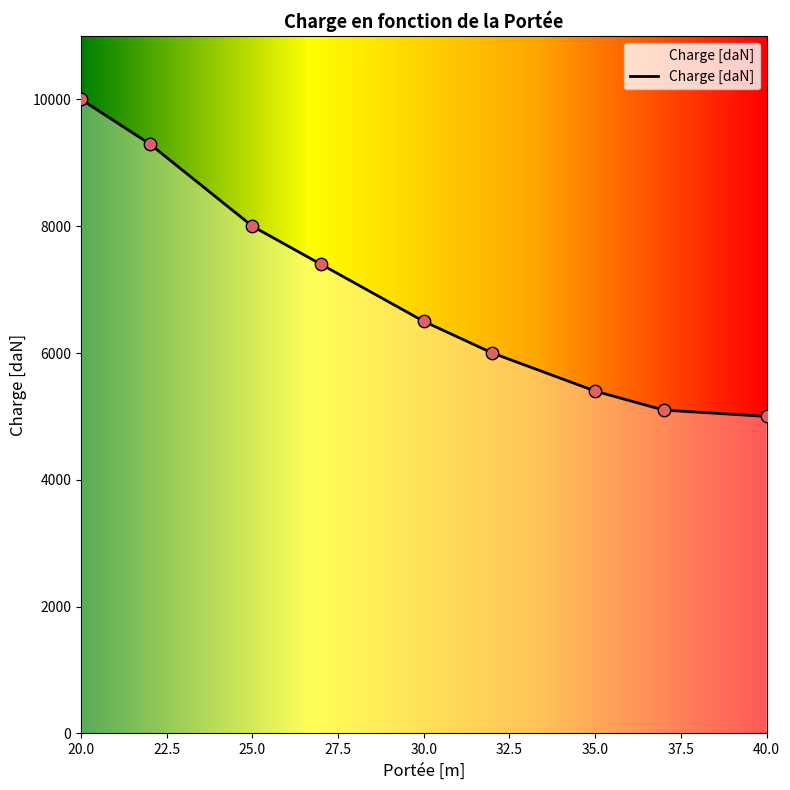

What is the smallest value displayed?

5000